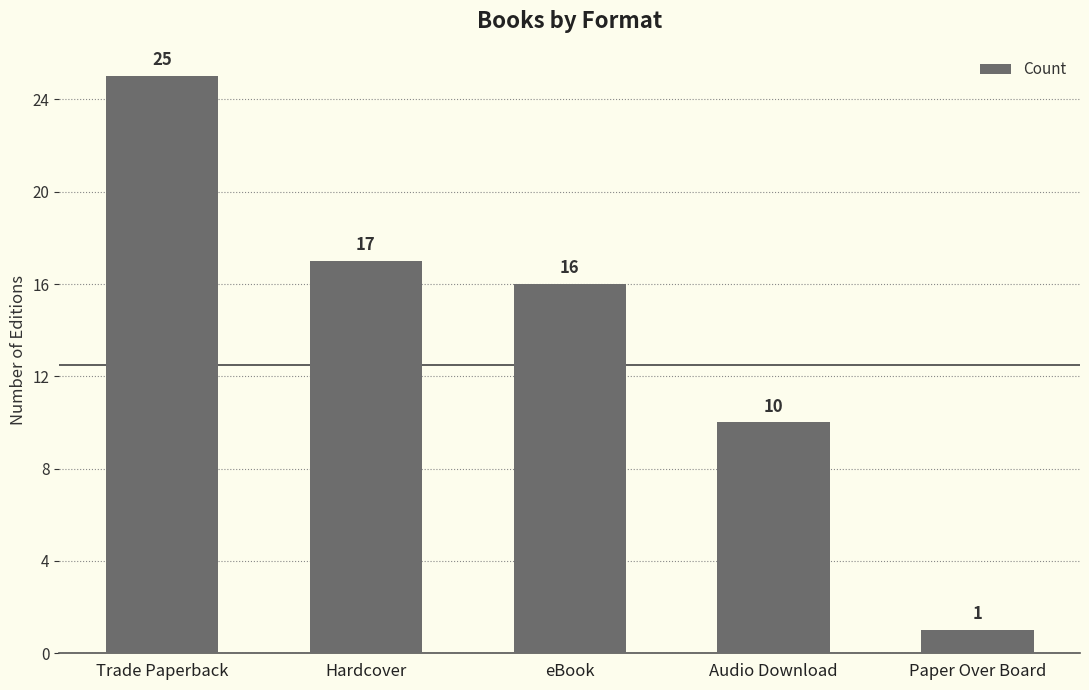

How many series are shown in this chart?

1